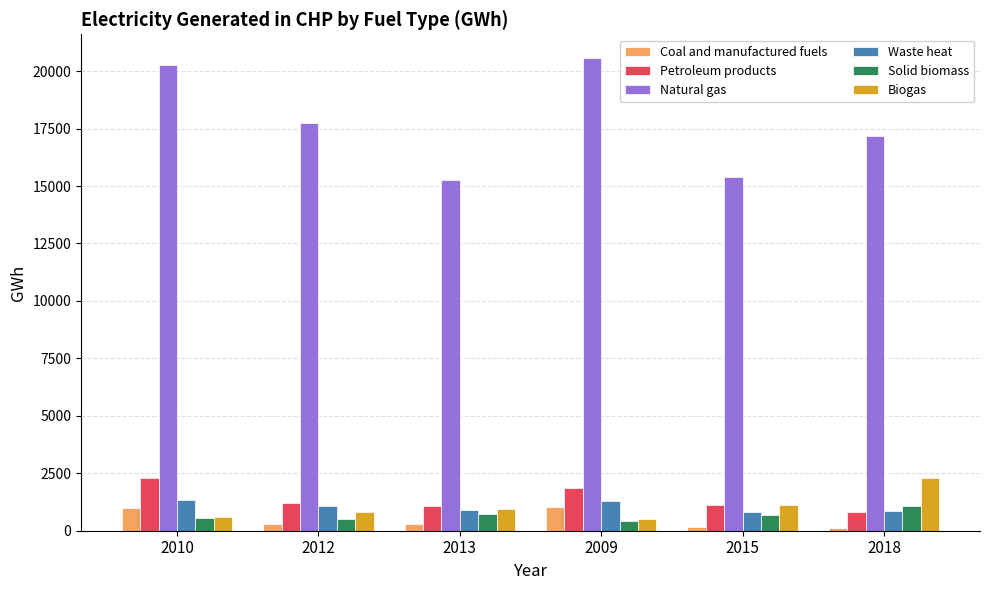

Which series has the largest range (max minus min)?

Natural gas